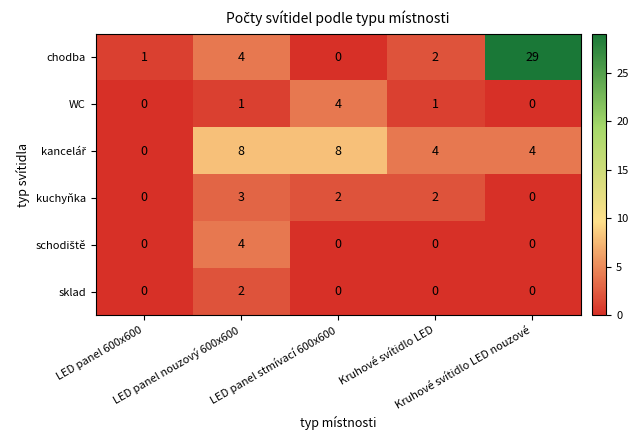

What is the highest value of the kuchyňka series?

3